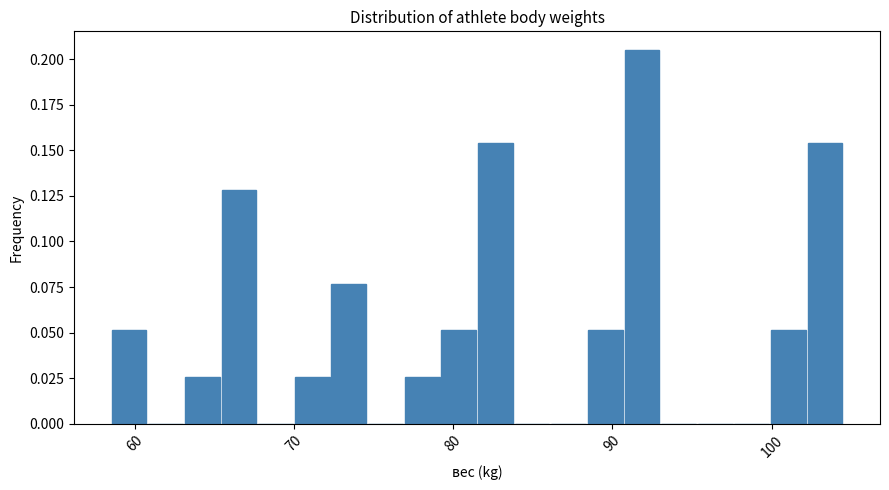

Read against the x-axis, roughly where is the centre of the tallest bar?

92